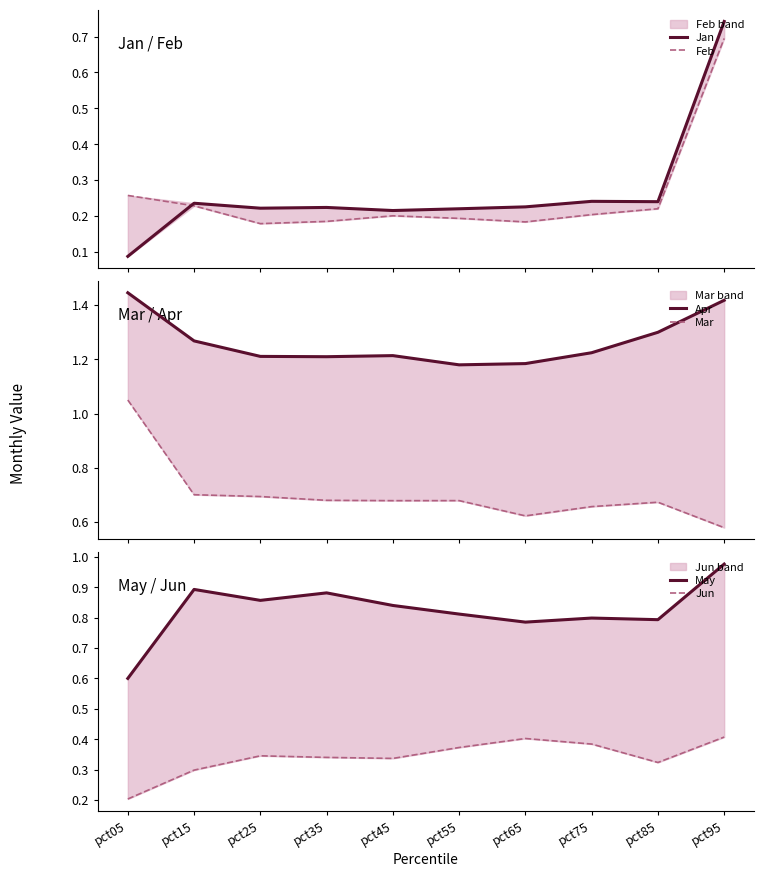

Where do Mar and Feb first cross each other?

pct85 and pct95